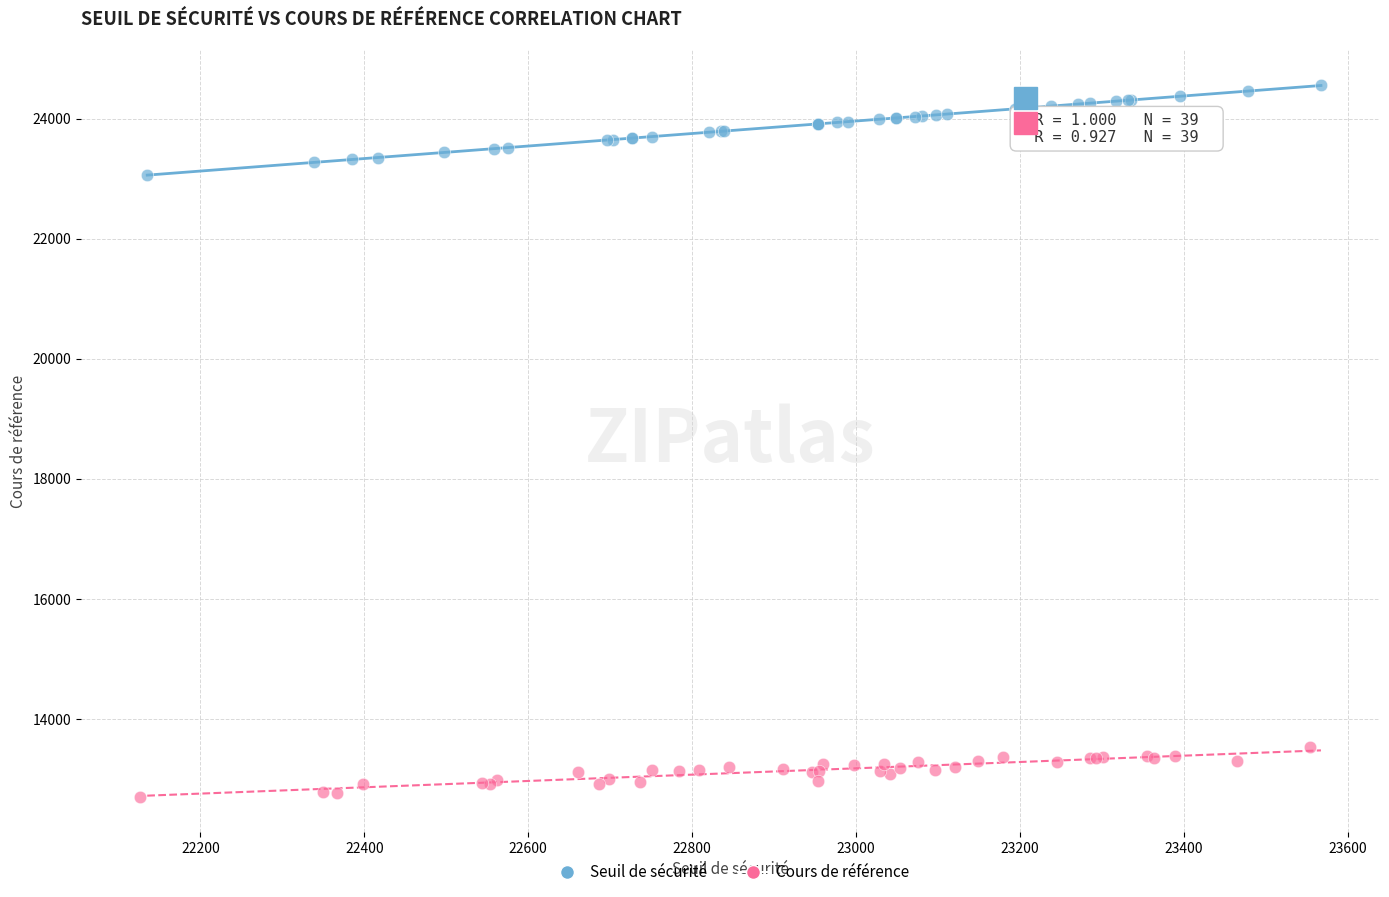

Which series has the widest spread of Y values?

Seuil de sécurité